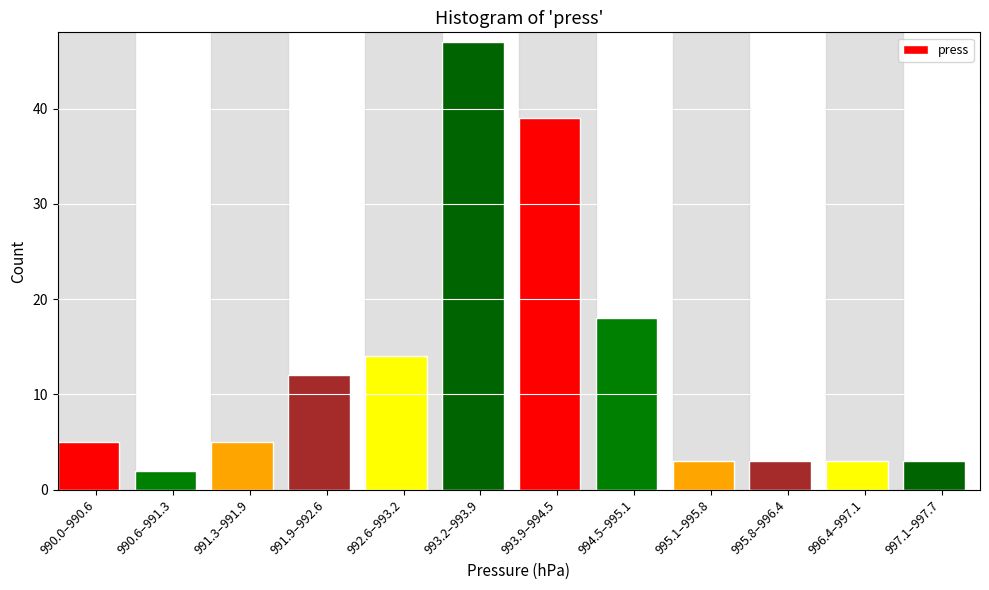

Reading left to right, list all the values displayed in this chart.

5	2	5	12	14	47	39	18	3	3	3	3